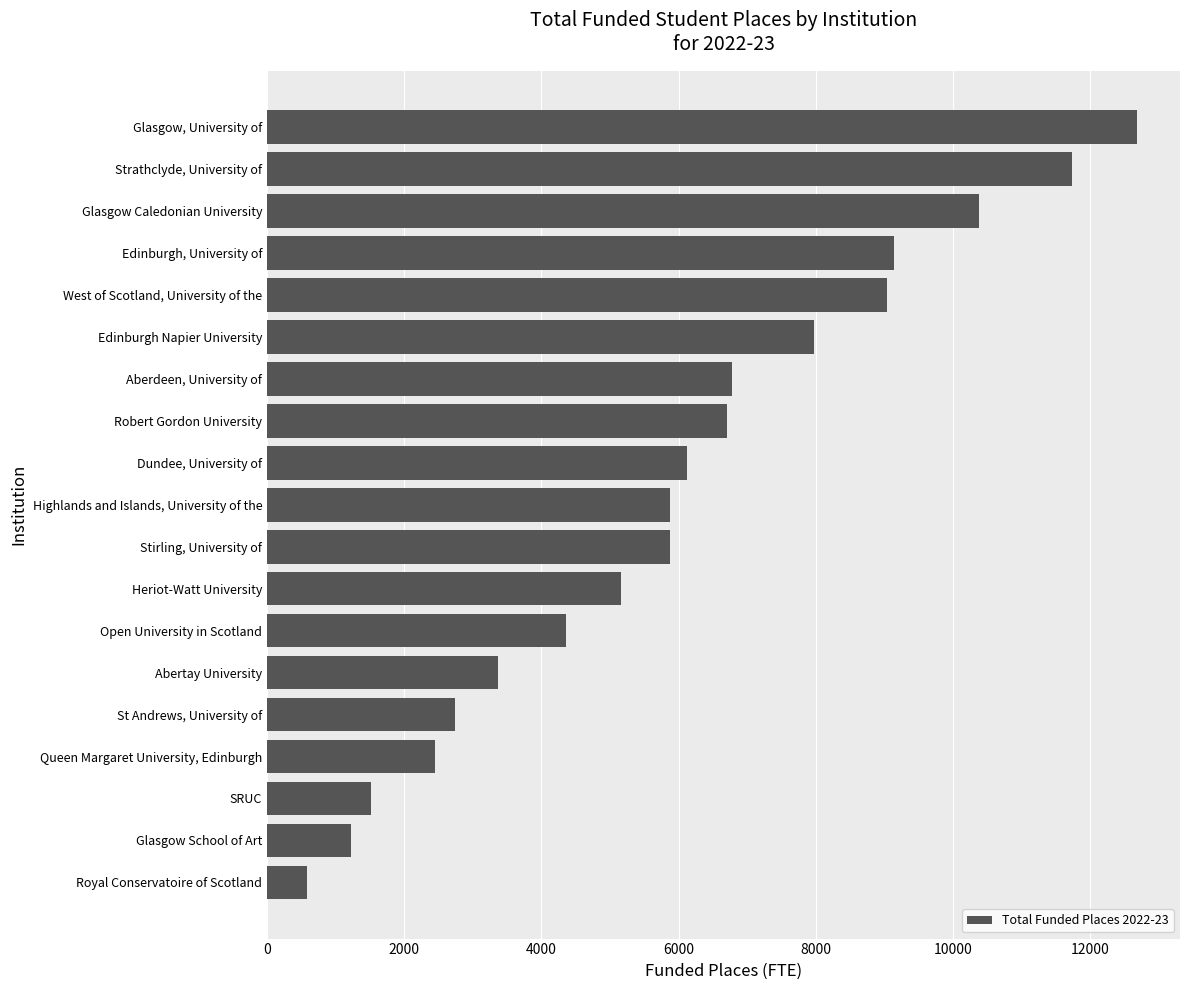

True or false: the data shows 5166.8 at Heriot-Watt University.

True